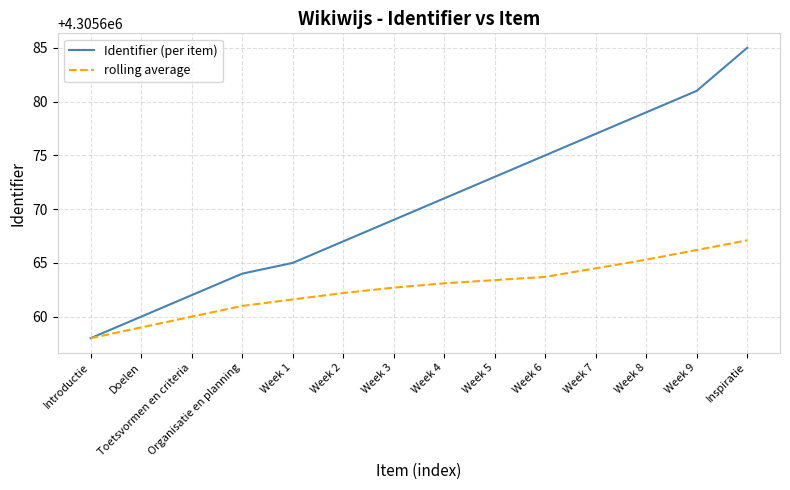

What position from the left is Organisatie en planning?

4